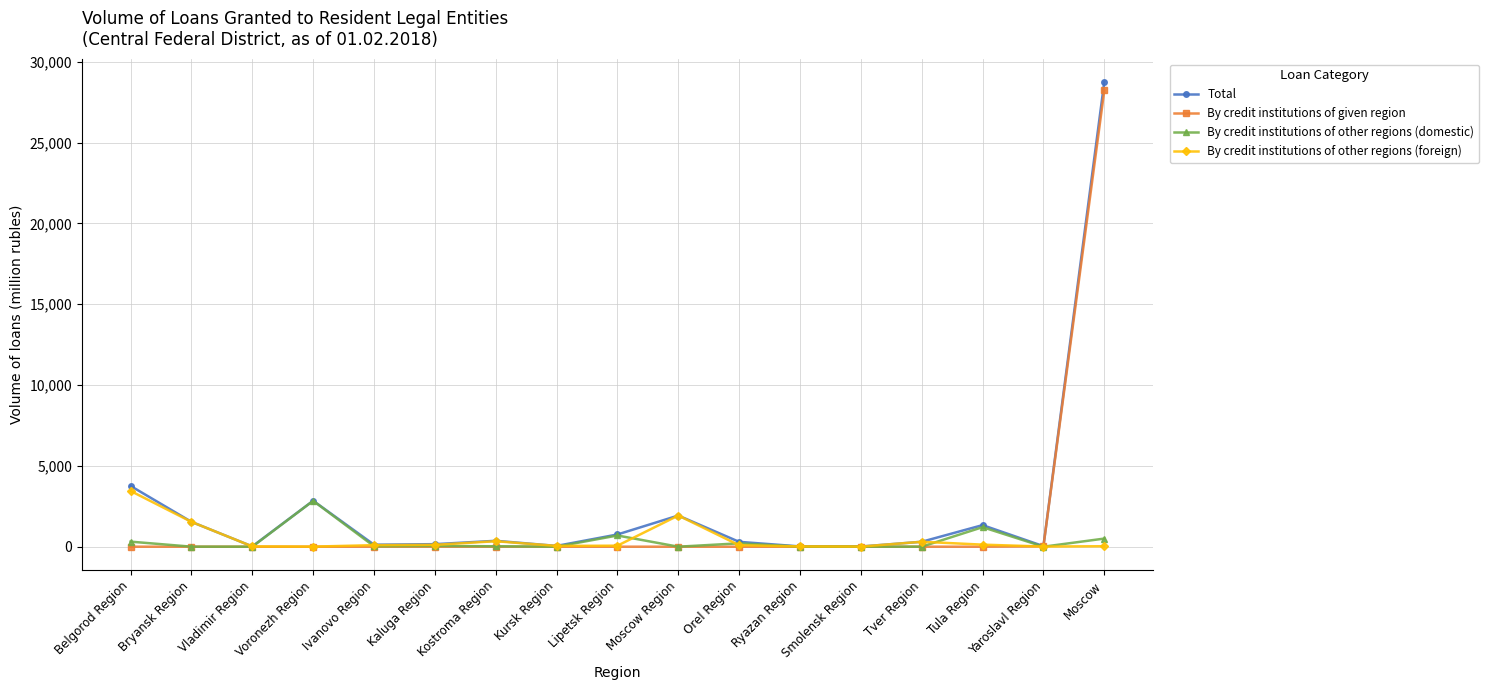

What is the difference between the highest and lowest values at Belgorod Region?

3759